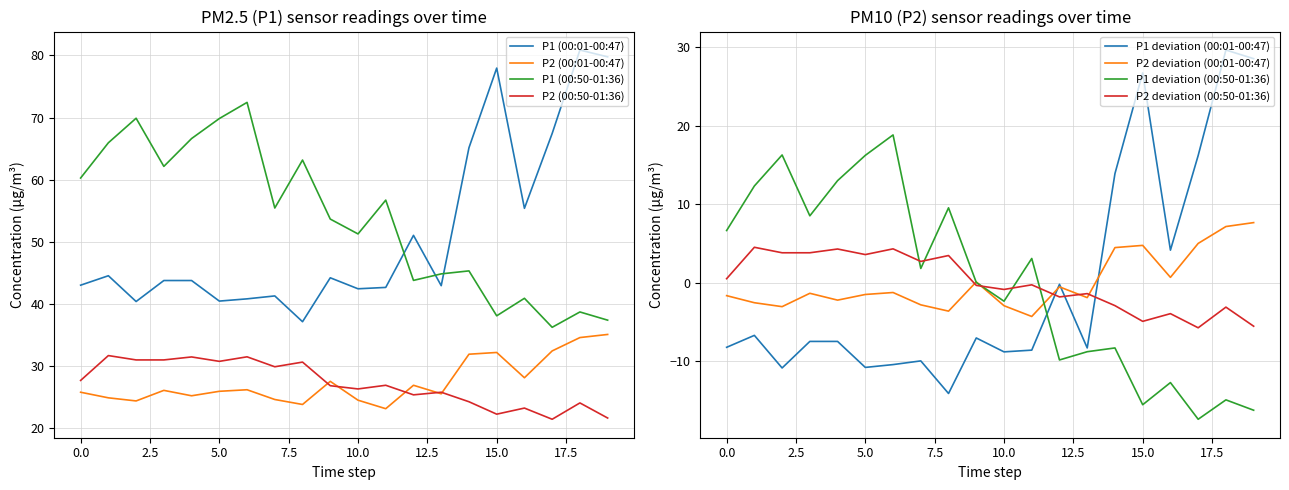

What is the maximum value for P2 (00:50-01:36)?

31.7